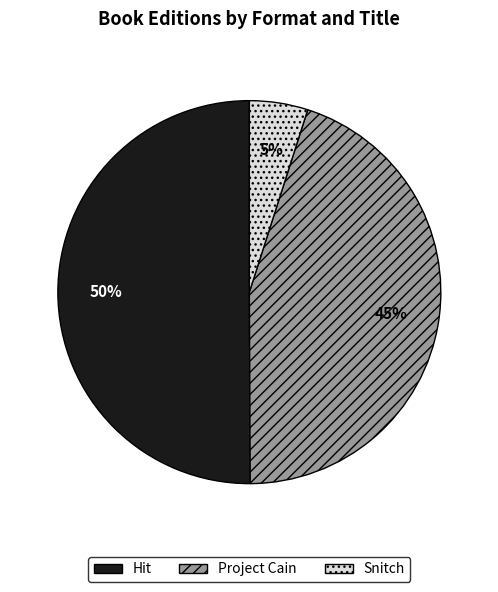

What is the largest slice in the pie chart?

Hit